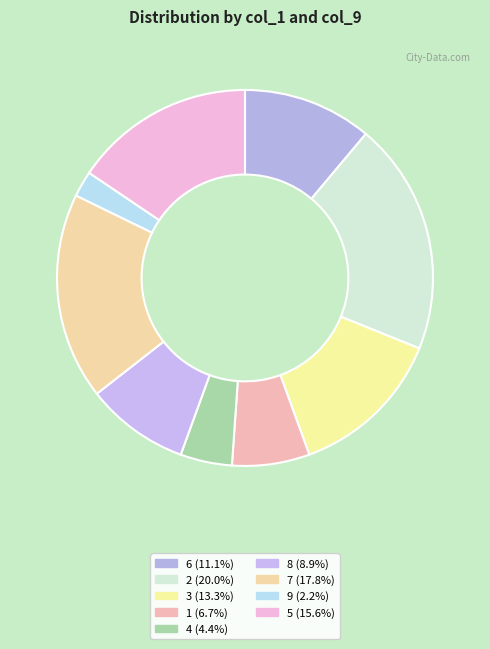

How many slices are in this pie chart?

9